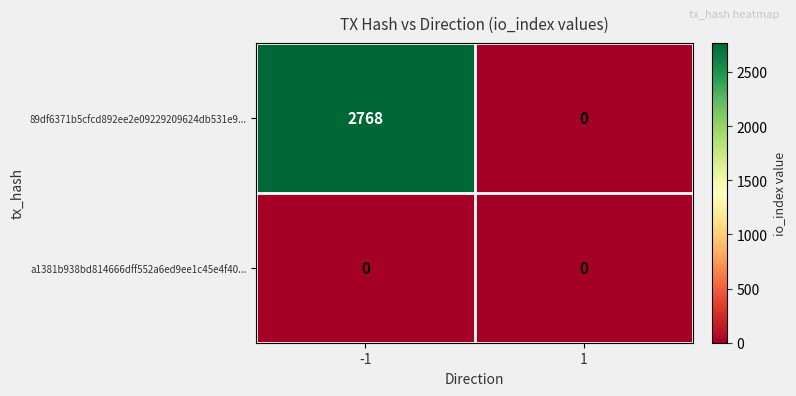

What is the maximum value shown in the chart?

2768